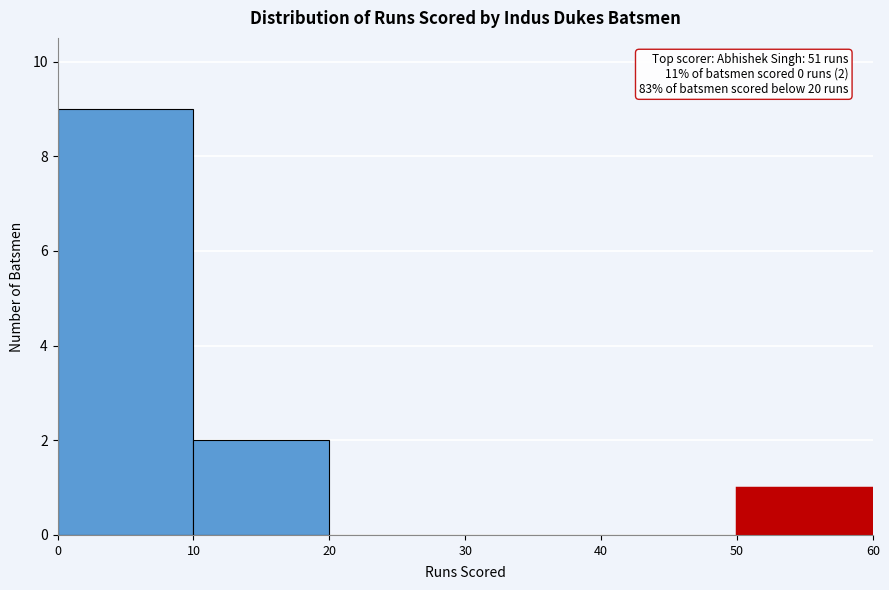

Over which range of the x-axis is the bar tallest?

0 to 10